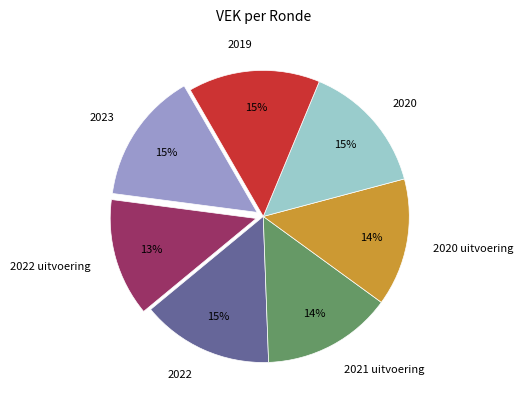

Is it true that 2021 uitvoering is 14% of the pie?

True